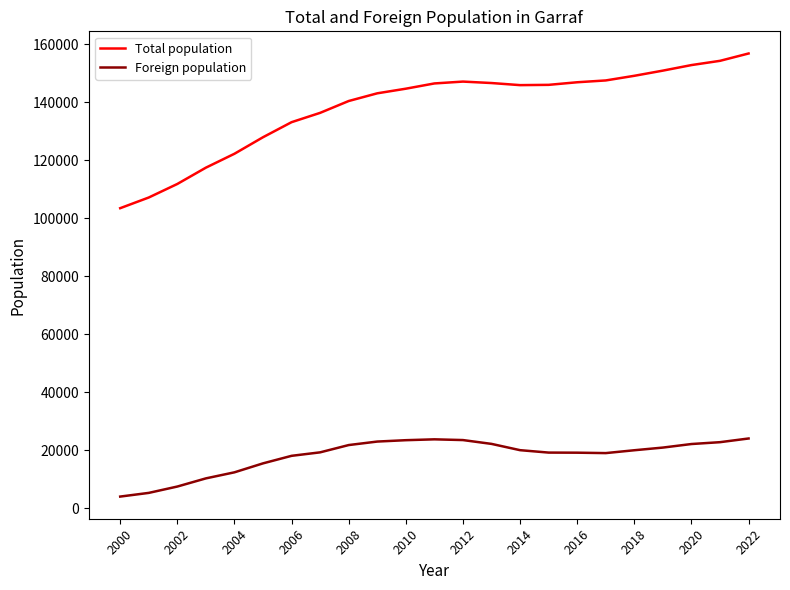

Which series has the widest spread of values?

Total population